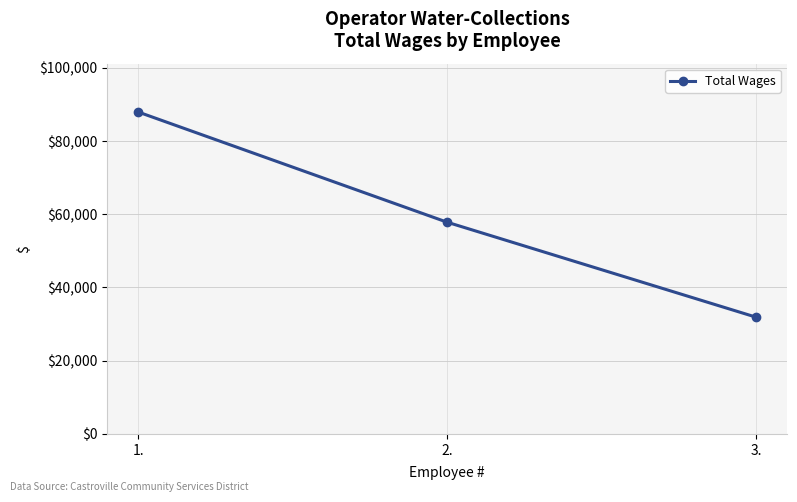

What is the difference between the maximum and minimum values?

56047